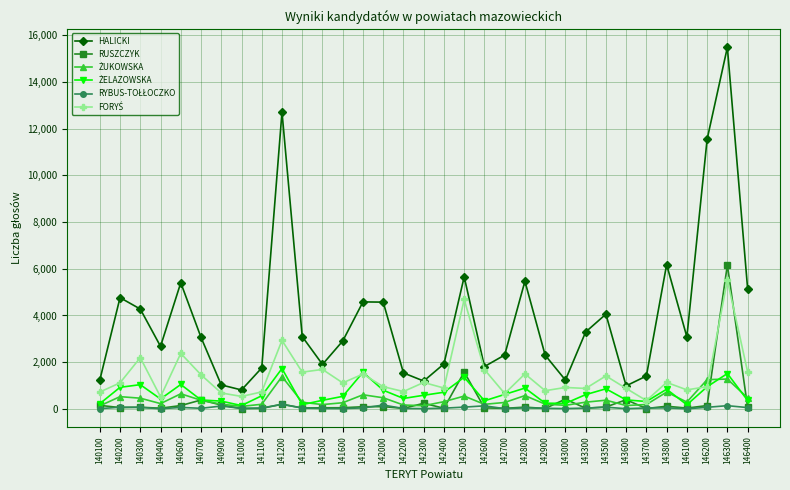

Is it true that RUSZCZYK equals 202 at 141200?

True